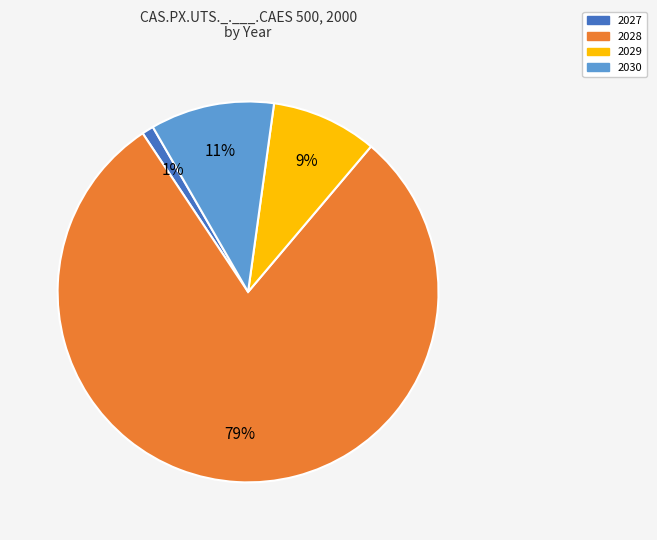

Between 2027 and 2030, which is larger?

2030